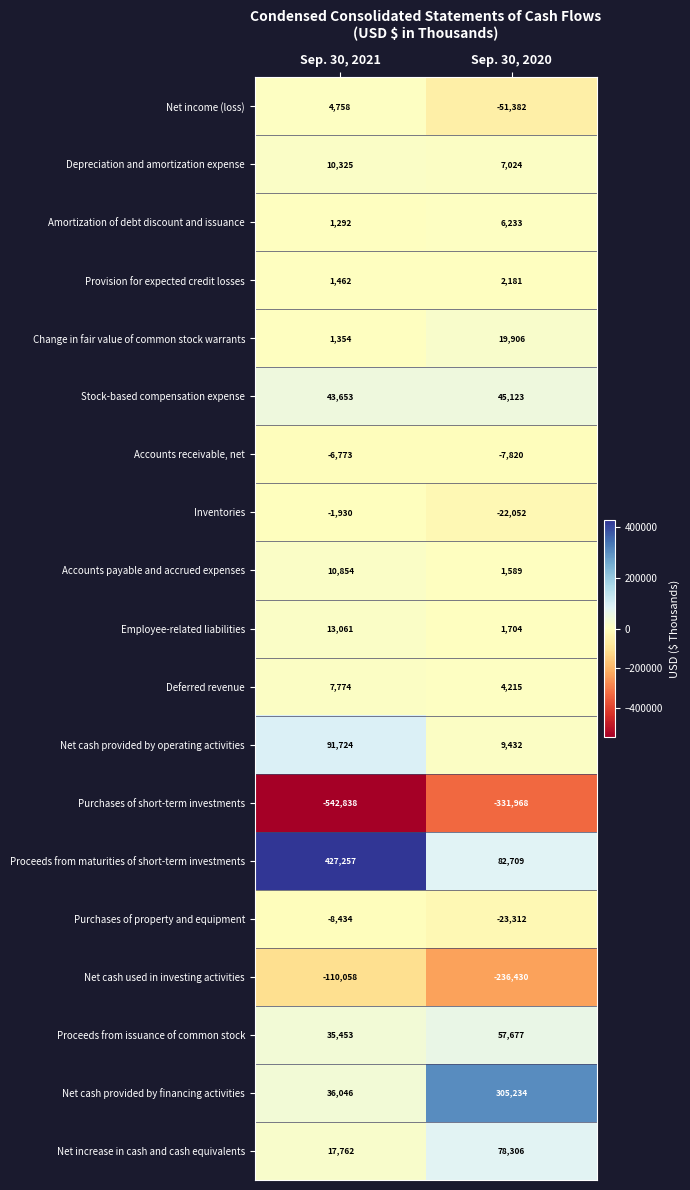

At which category is the sum across all series the highest?

Sep. 30, 2021